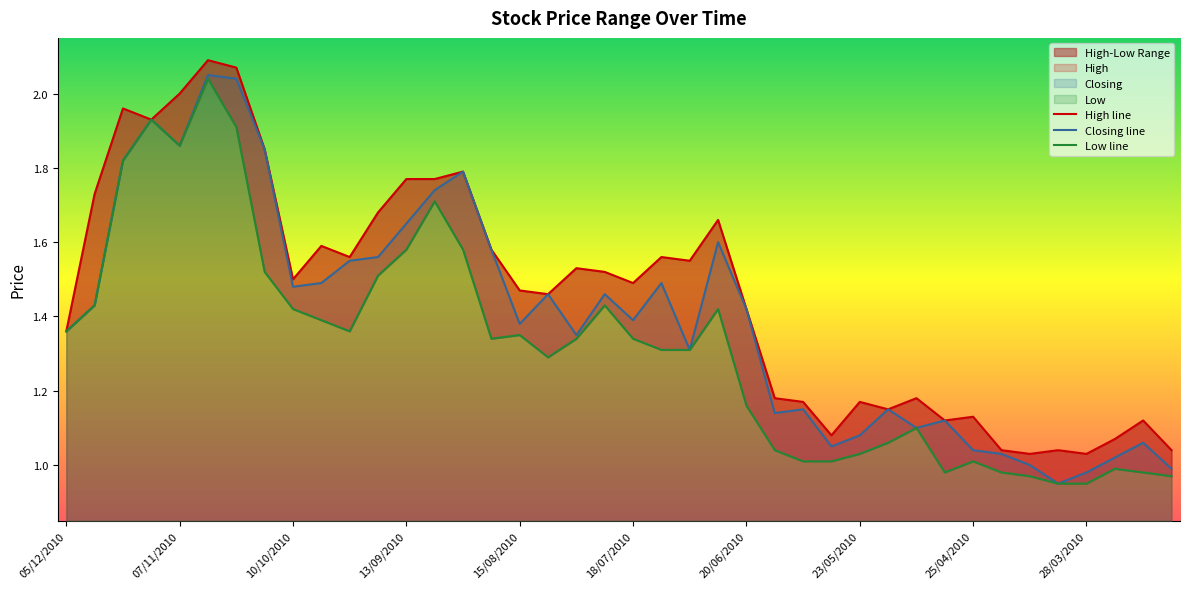

Where is the first local maximum for High?

21/11/2010